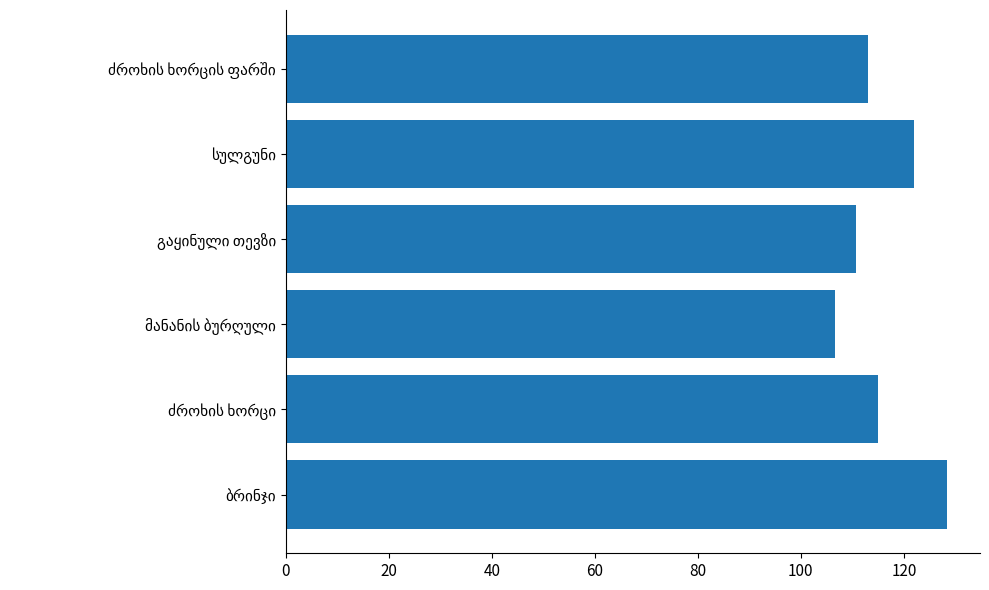

What is the difference between the maximum and minimum values?

21.8